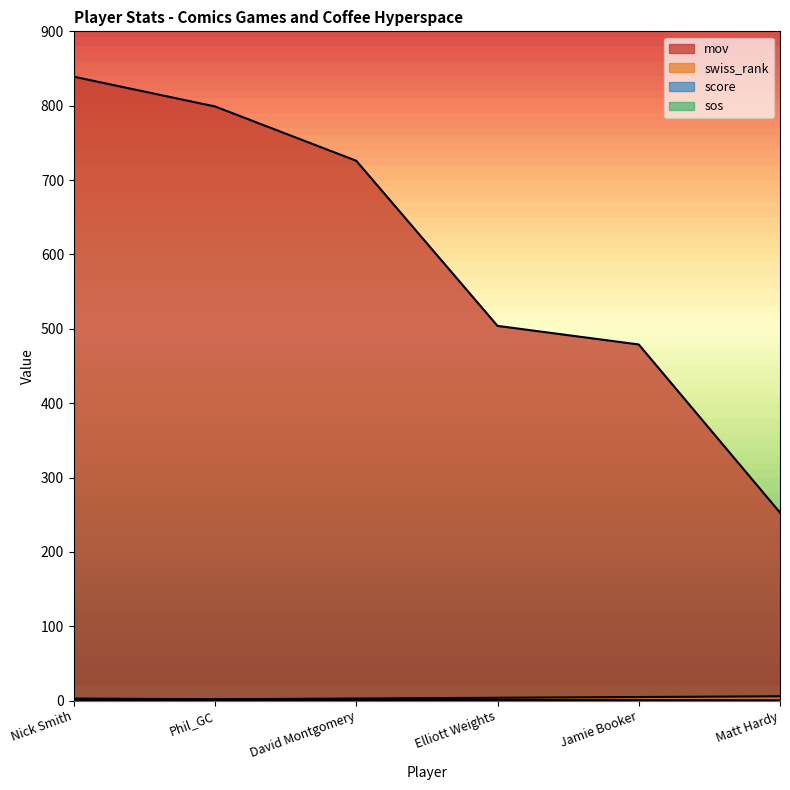

How many values in the mov series are below 726?

3